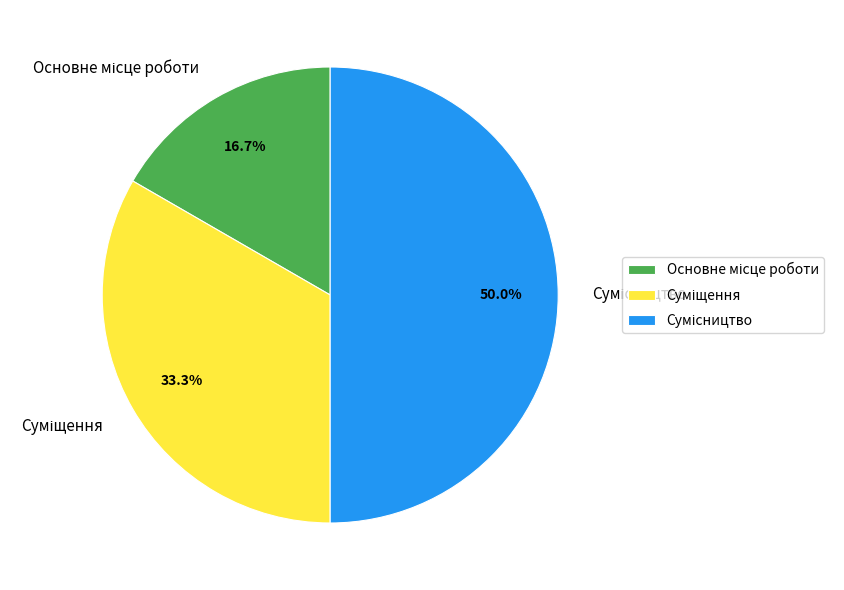

What is the smallest slice in the pie chart?

Основне місце роботи